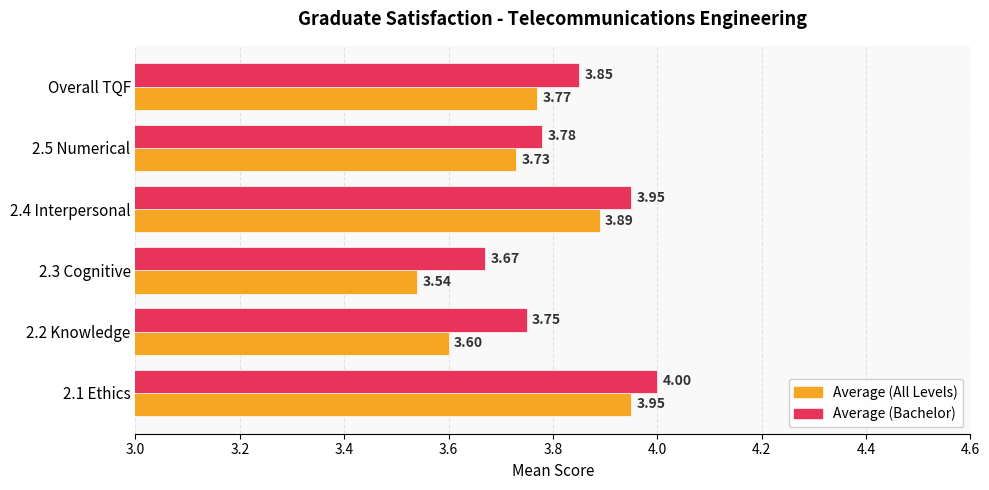

What is the difference between the Average (All Levels) values at 2.1 Ethics and 2.3 Cognitive?

0.4